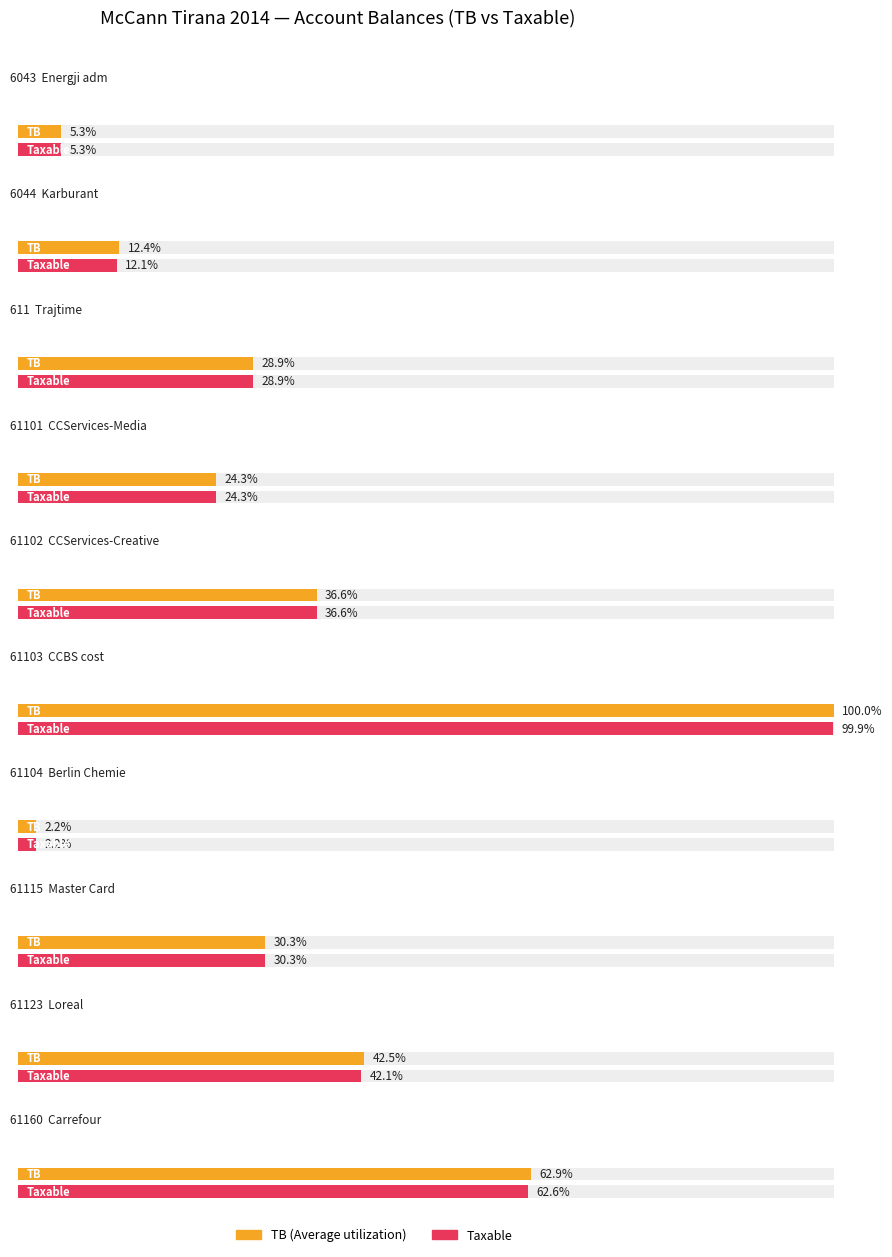

Is it true that Taxable equals 1991862.2 at 61123?

True